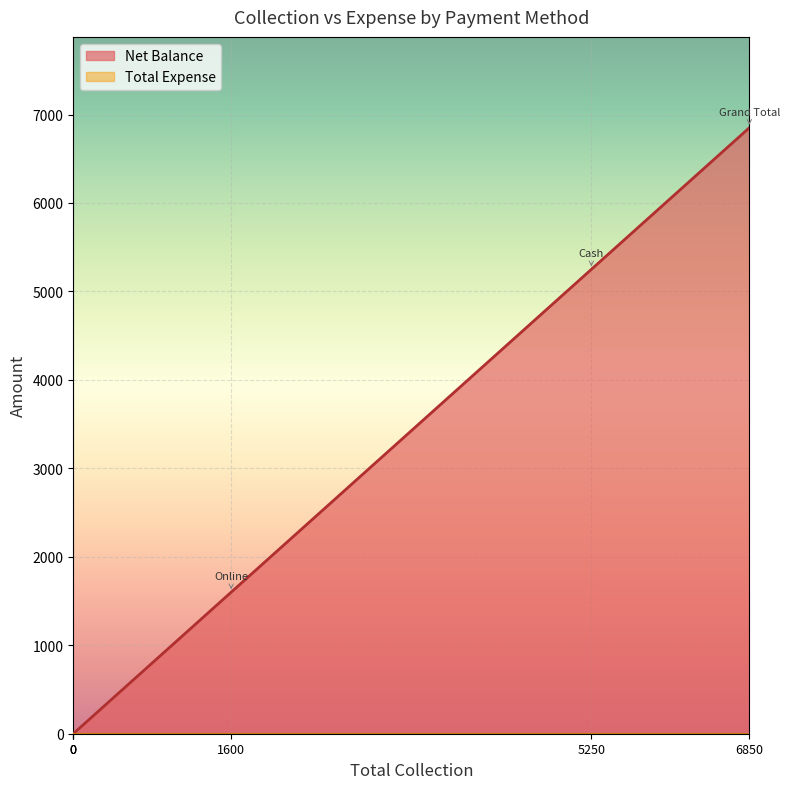

Where is Total Expense nearest to the value 0?

Cash